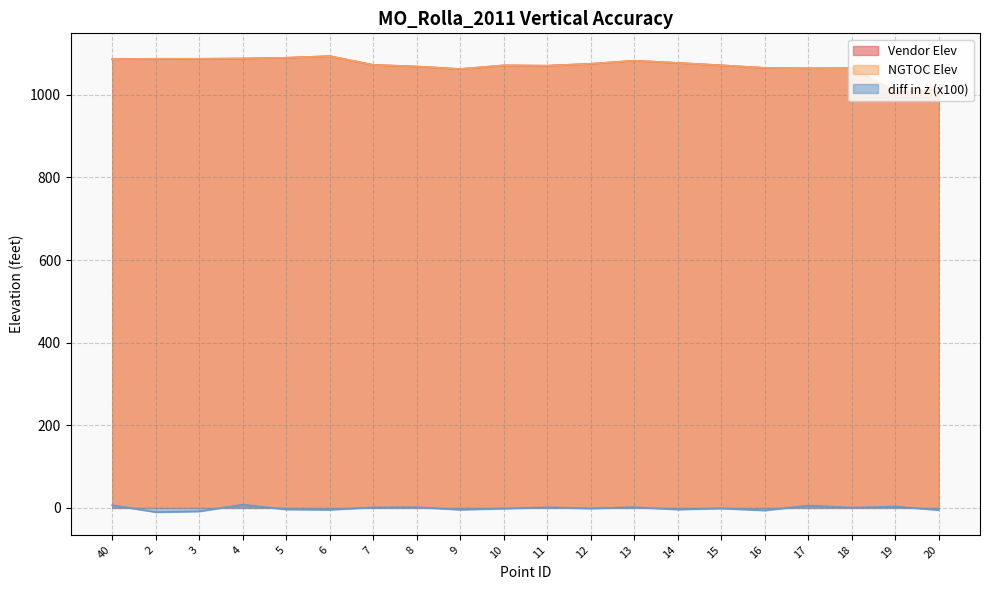

What is the label of the 7th point from the left?

7